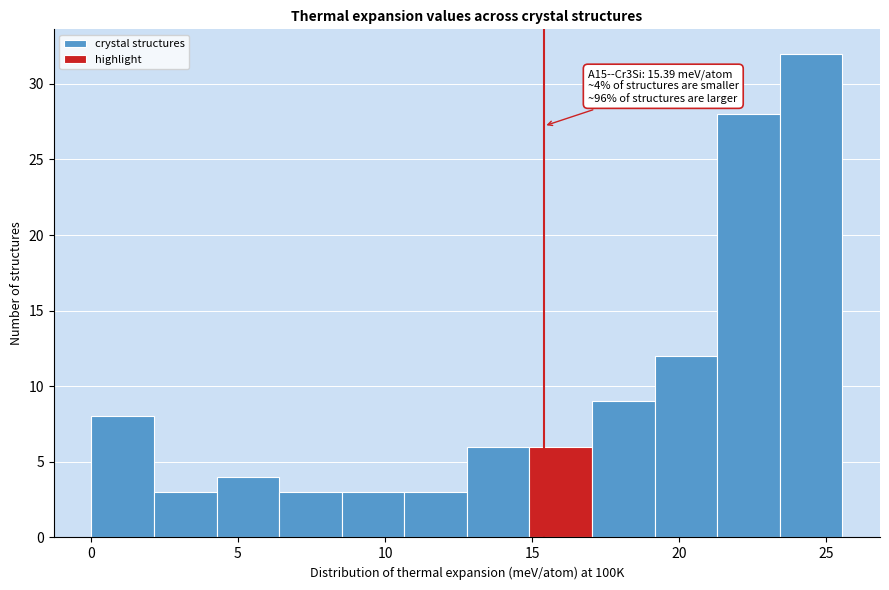

Over which range of the x-axis is the bar tallest?

23.5 to 25.5